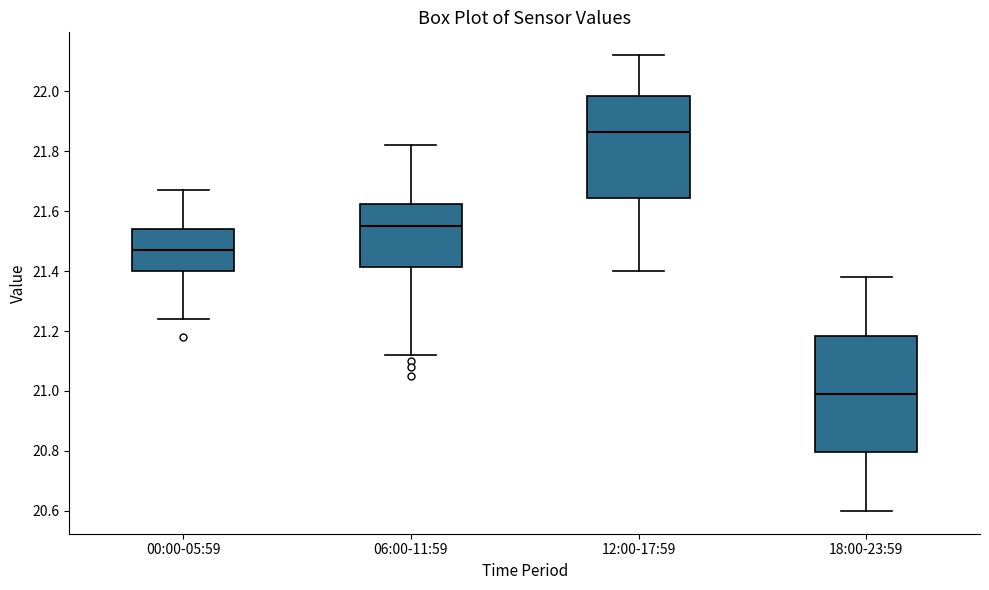

Reading left to right, transcribe this box plot: for each box, give where its median line is, the range the box spans, and where its two whiskers end, as read against the y-axis. The values are not printed on the chart, so give them approximately, as read against the axis.

00:00-05:59: median 21.48, box 21.40 to 21.54, whiskers 21.24 to 21.68
06:00-11:59: median 21.56, box 21.42 to 21.62, whiskers 21.12 to 21.82
12:00-17:59: median 21.86, box 21.64 to 21.98, whiskers 21.40 to 22.12
18:00-23:59: median 21.00, box 20.80 to 21.18, whiskers 20.60 to 21.38